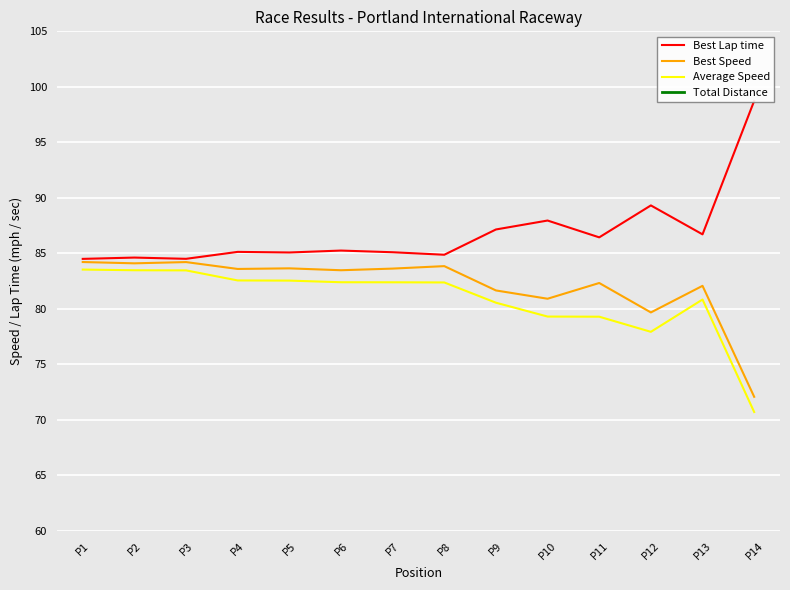

What is the average value of the Average Speed series?

80.8